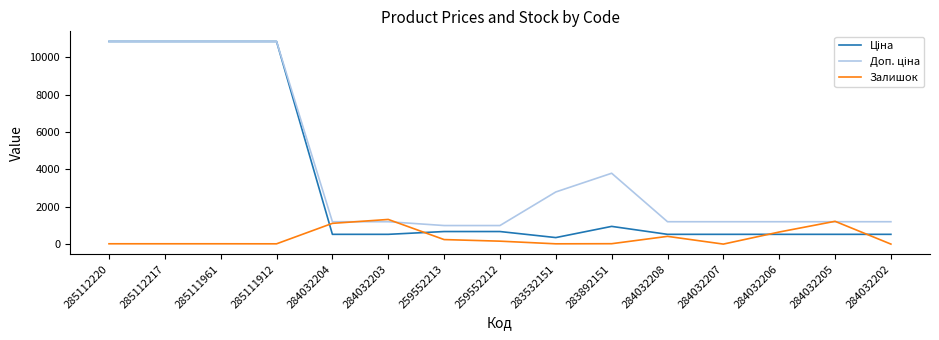

What is the difference between the highest and lowest values at 285111961?

10823.1